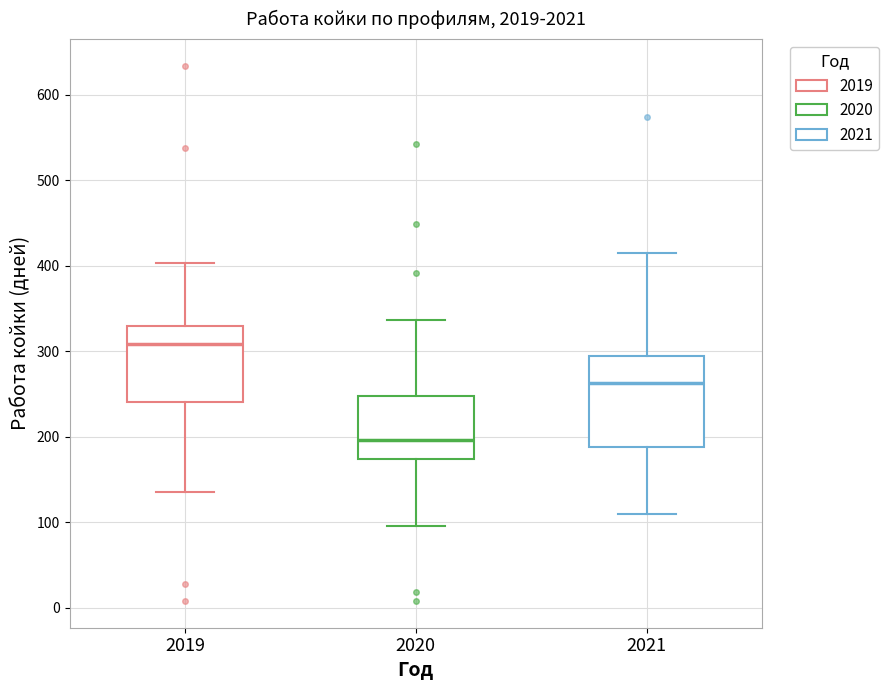

Which box has the lowest median line?

2020